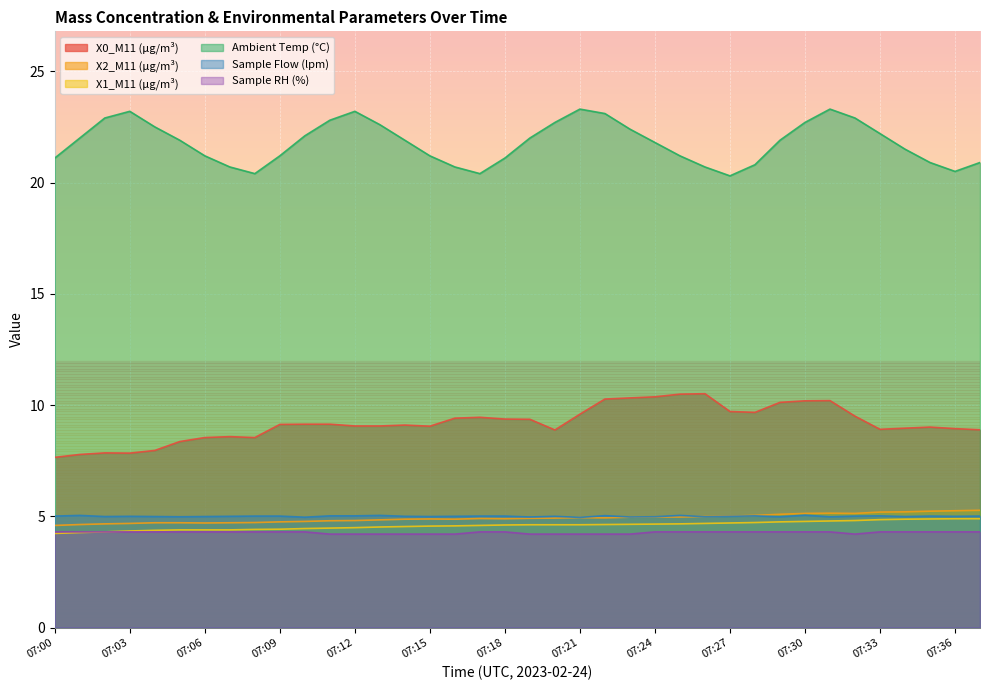

Where is X1_M11 (μg/m³) nearest to the value 4?

07:00